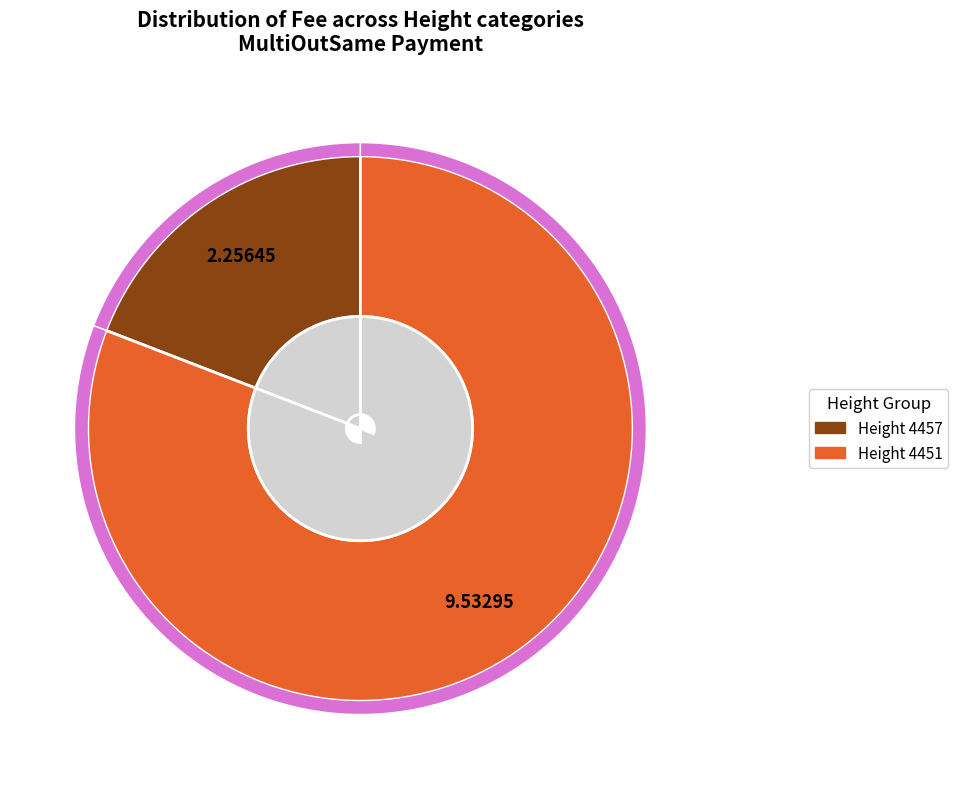

To the nearest percent, what is the average slice percentage?

50%